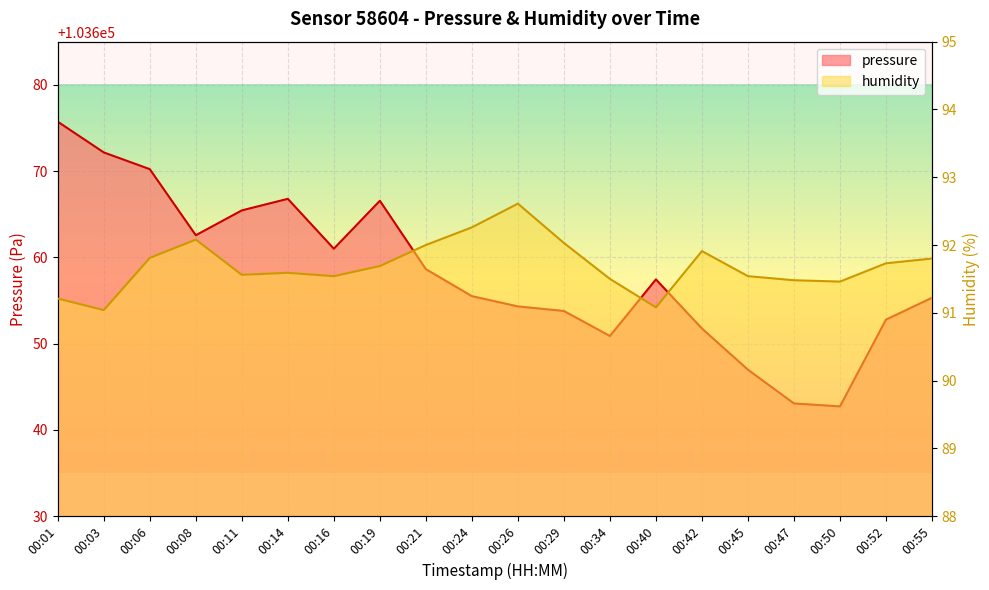

At which label does pressure reach its peak?

00:01